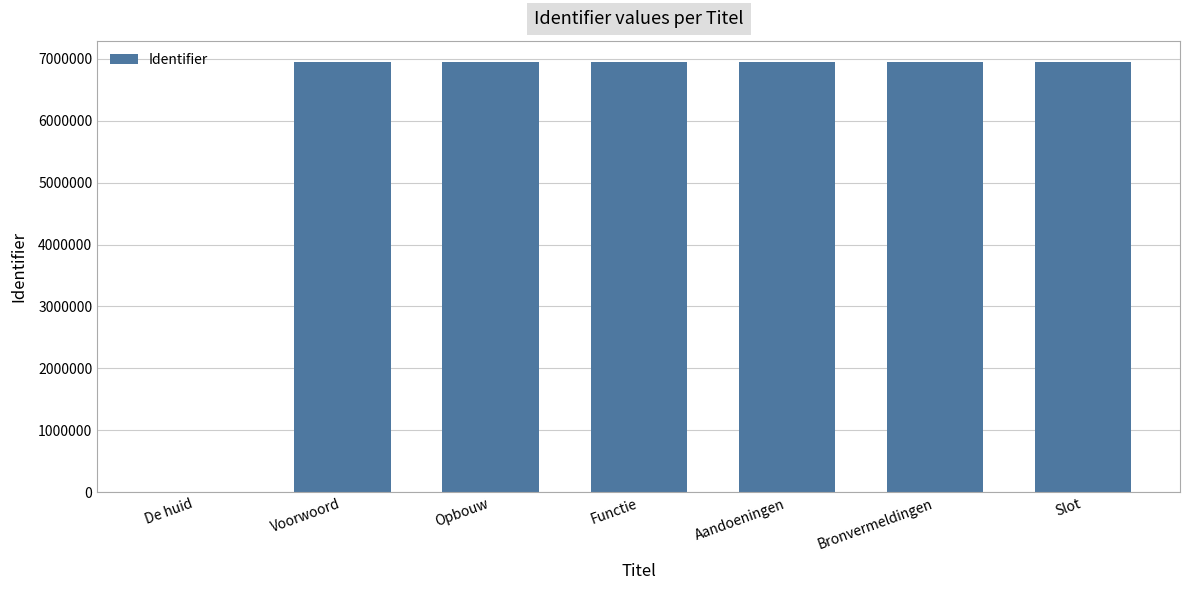

What is the ratio of the value at Bronvermeldingen to the value at Aandoeningen?

1.0